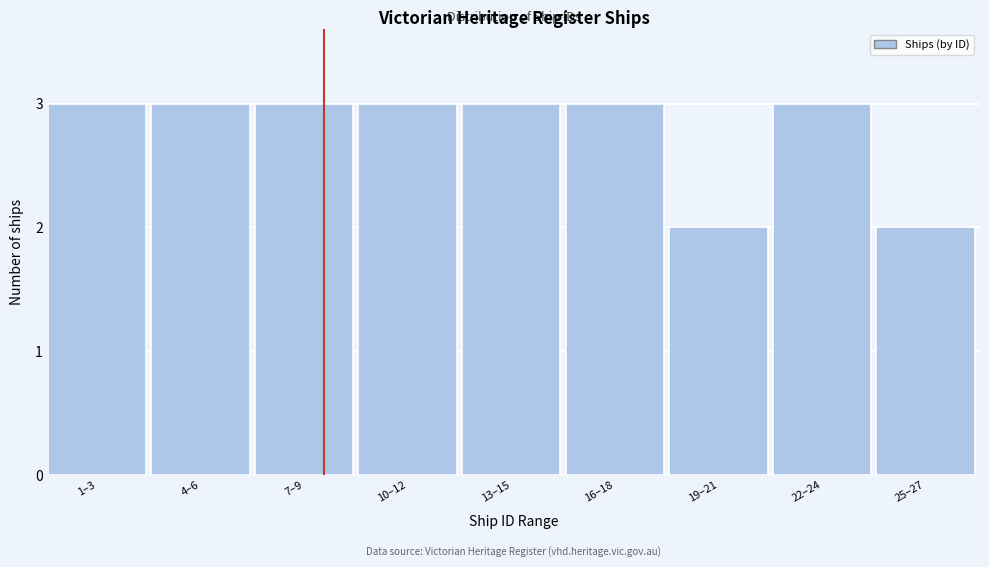

Reading right to left, transcribe all the data shown in this chart.

25–27=2	22–24=3	19–21=2	16–18=3	13–15=3	10–12=3	7–9=3	4–6=3	1–3=3